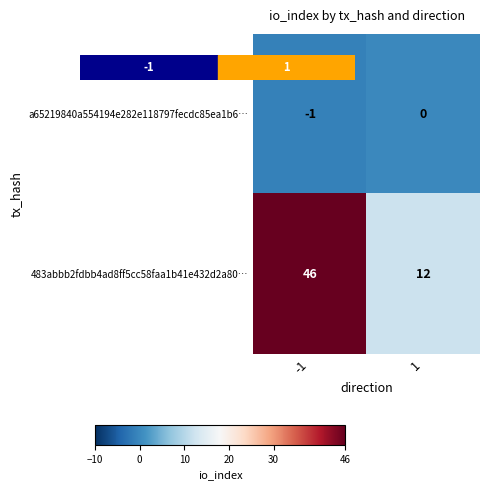

What is the total value across all series at 1?

12